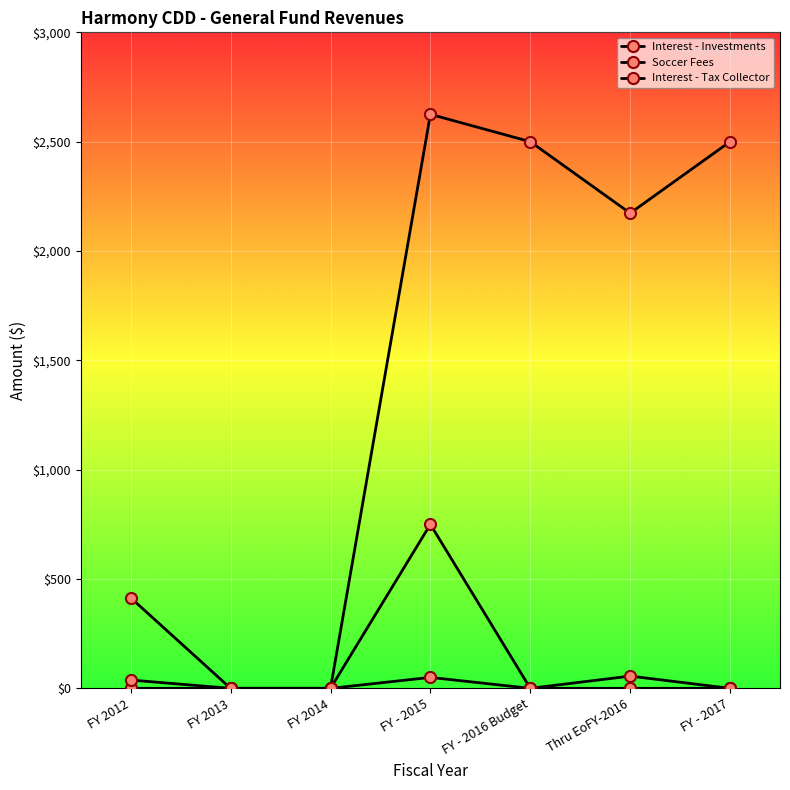

At which category is the sum across all series the highest?

FY - 2015